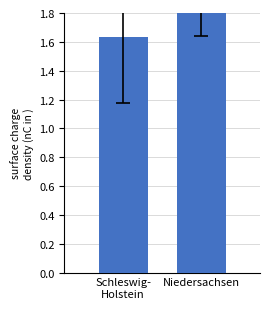

Which label corresponds to the smallest value in the chart?

Schleswig-
Holstein